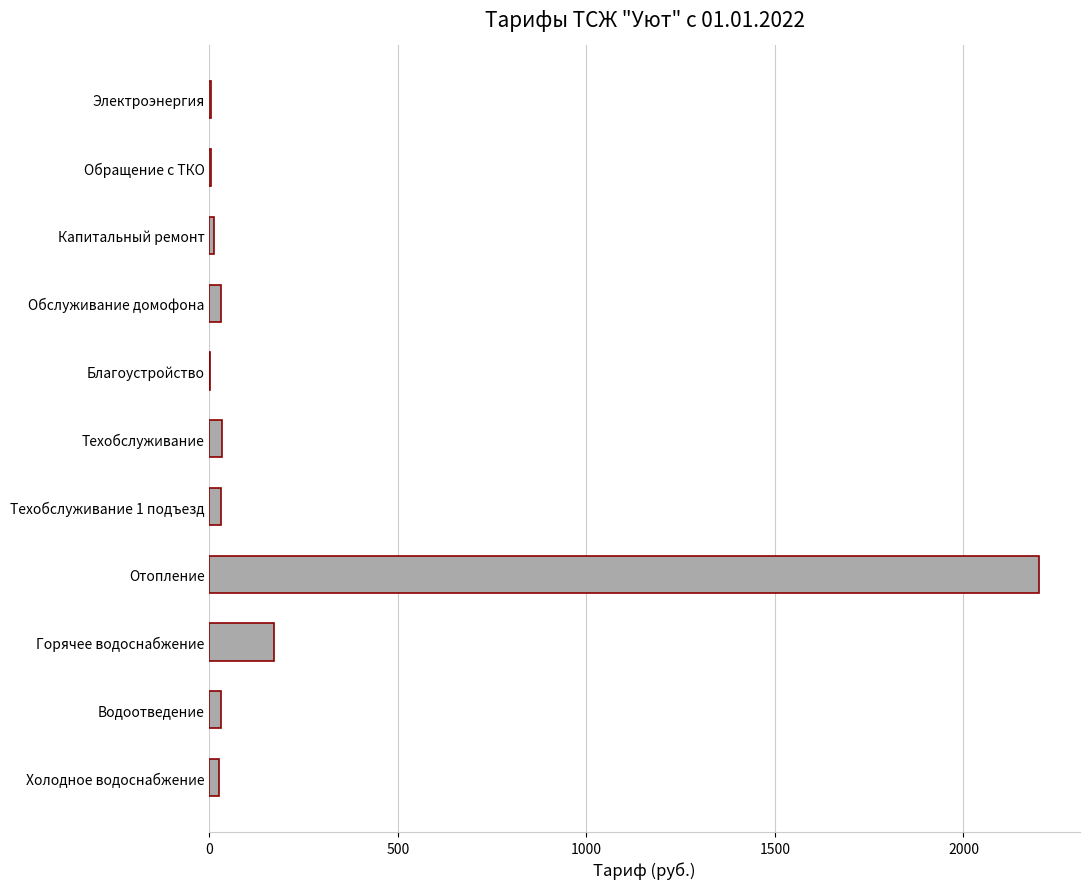

Which has a higher value, Электроэнергия or Отопление?

Отопление